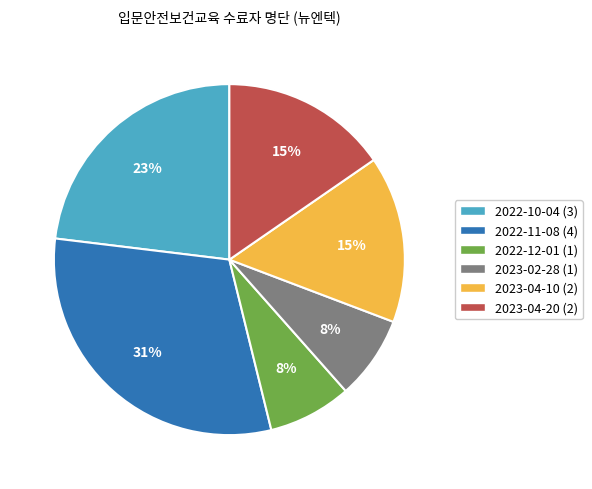

Which category has the biggest portion of the pie?

2022-11-08